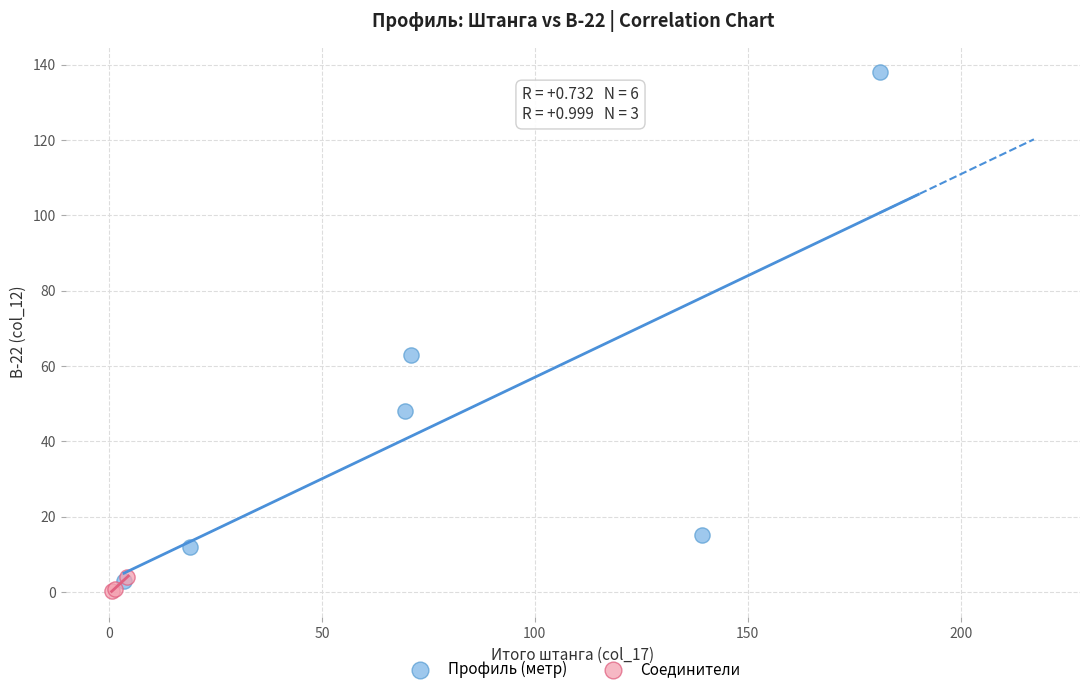

What are all the series names shown in the legend?

Профиль (метр), Соединители